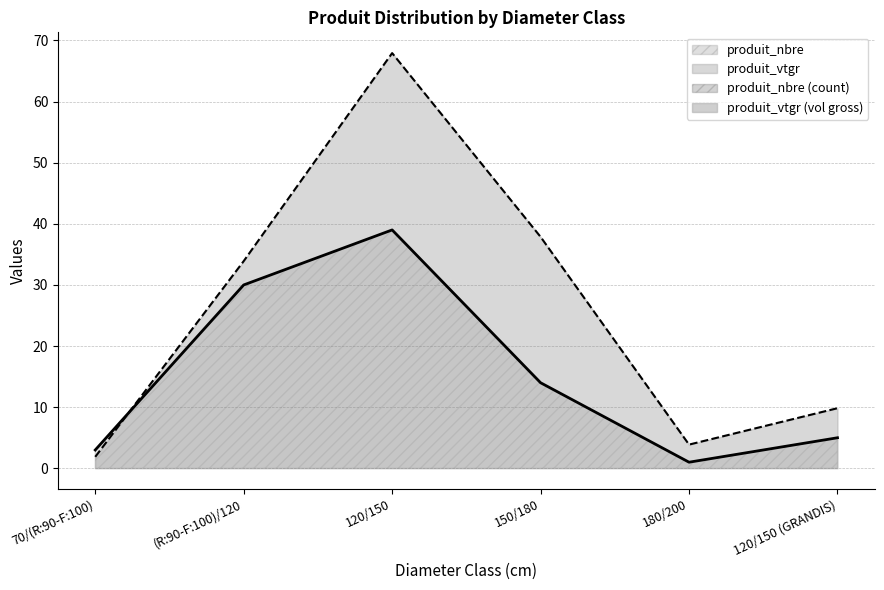

What is the difference between the produit_nbre values at (R:90-F:100)/120 and 120/150 (GRANDIS)?

25.0